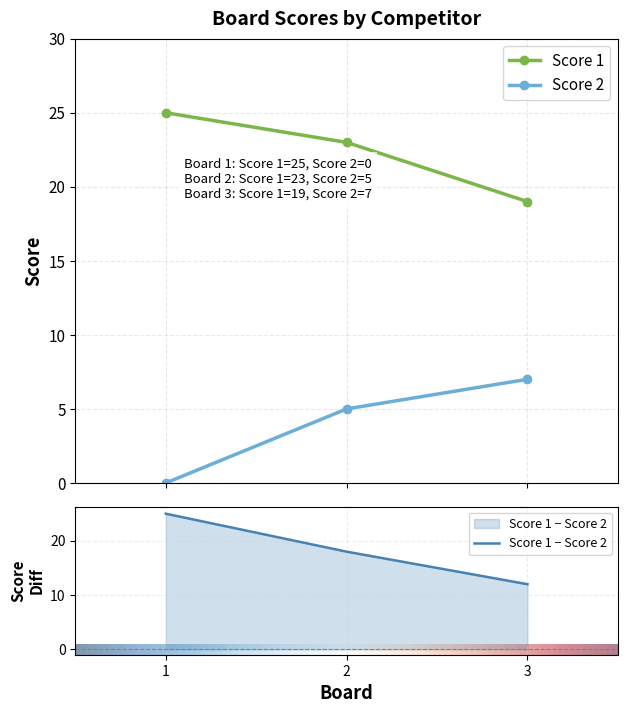

At which label does Score 2 first exceed 5?

3